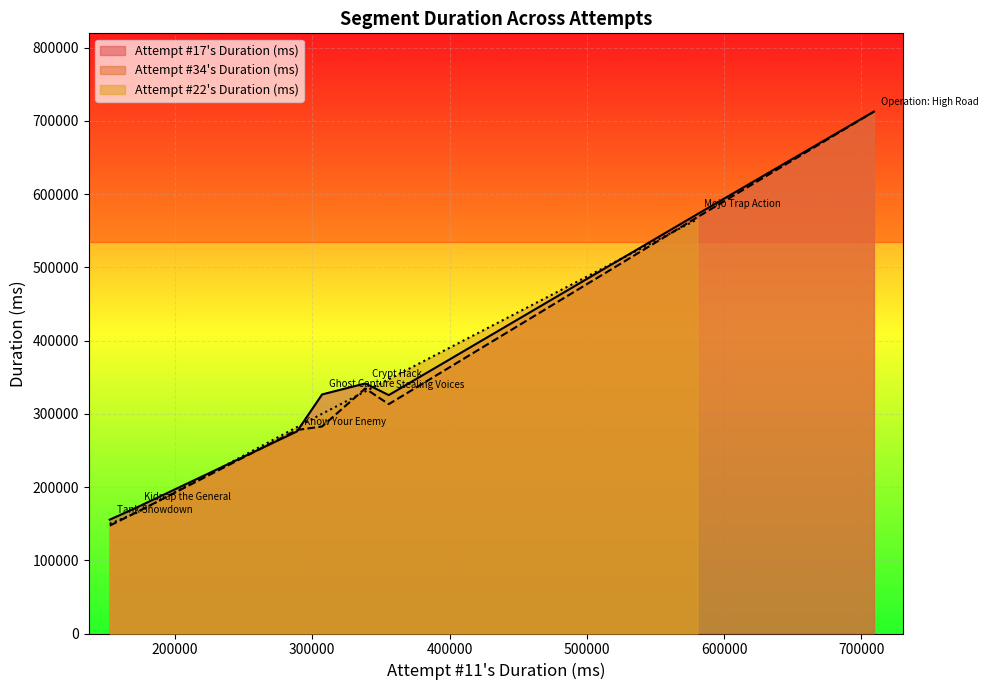

Reading right to left, list all the values displayed in this chart.

7=709051	6=338634	5=355748	4=152561	3=580556	2=307192	1=172370	x_values=288933